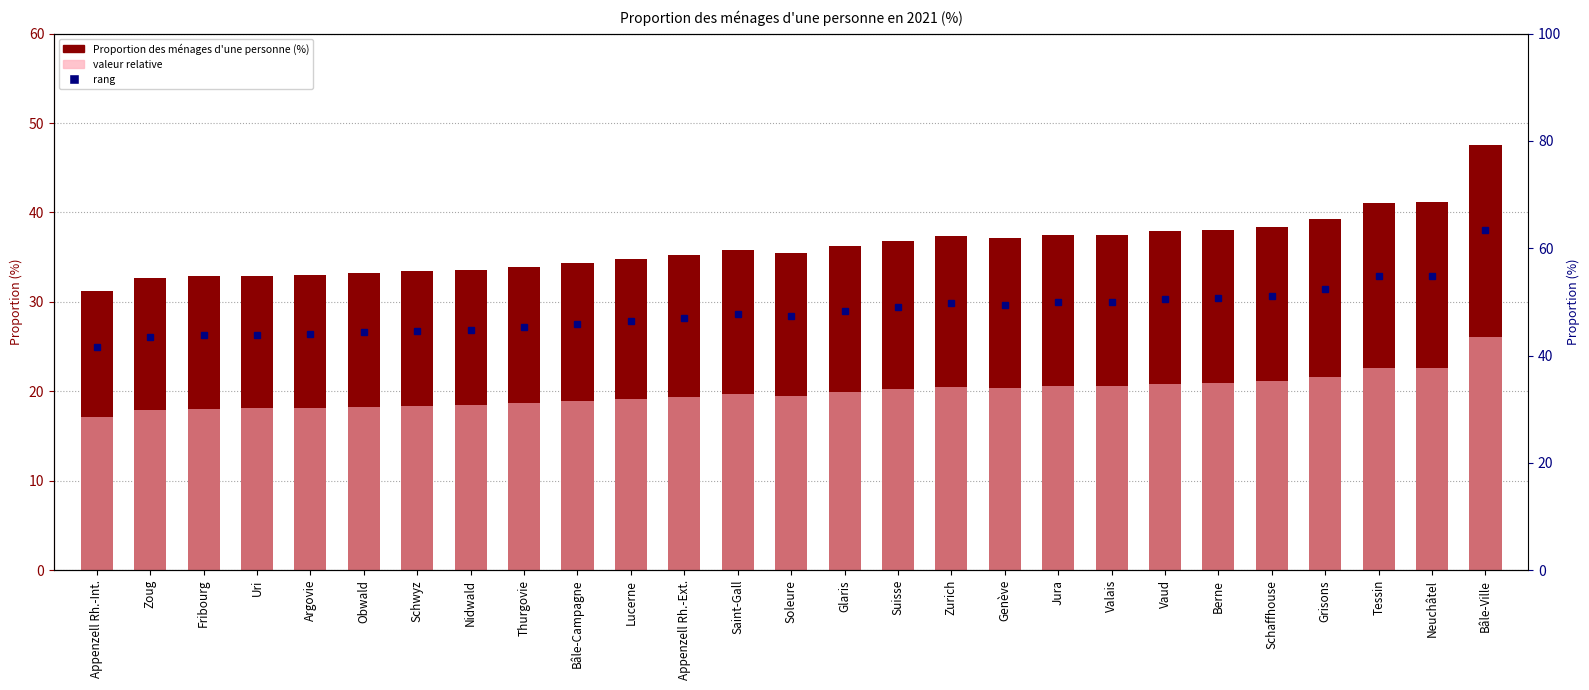

How many data points are less than 35?

11